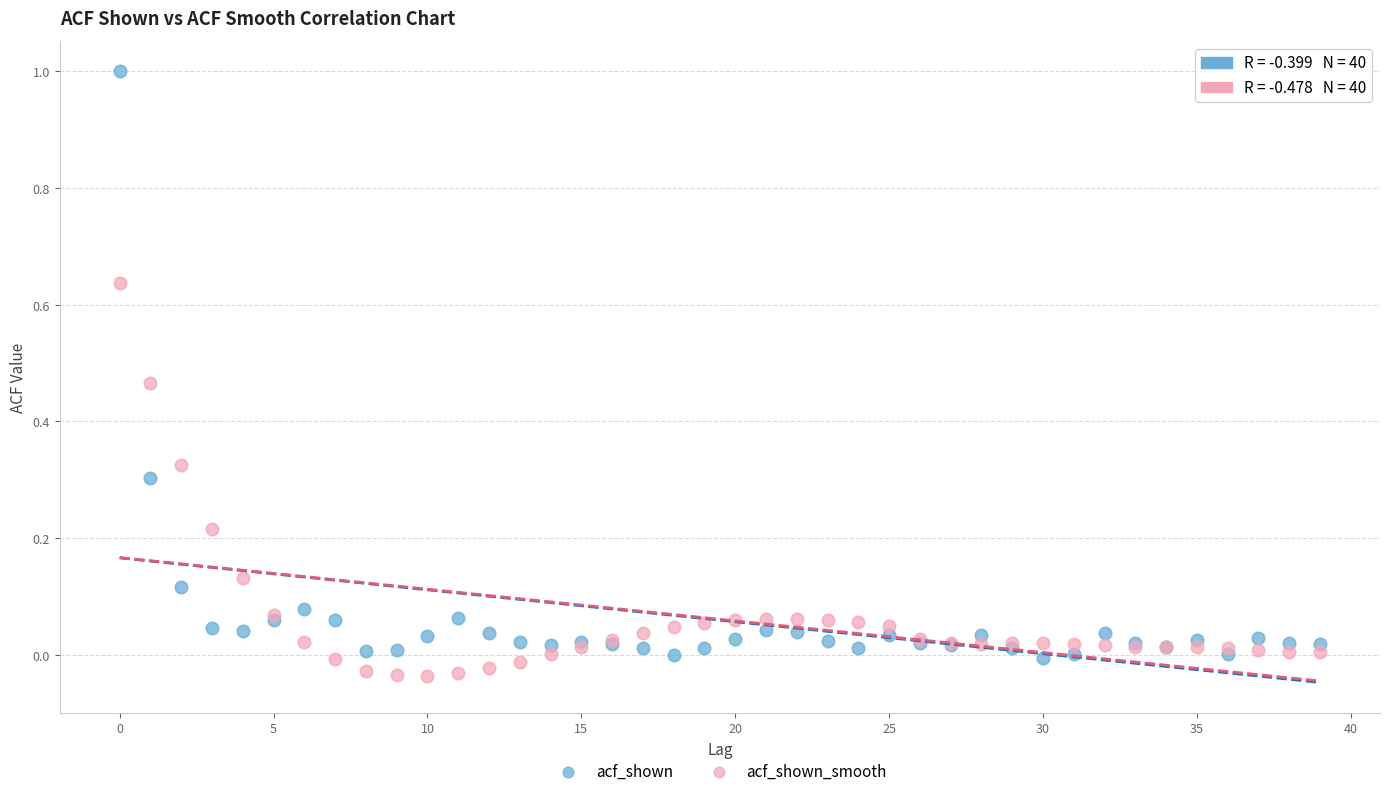

Which series reaches the maximum Y coordinate?

acf_shown